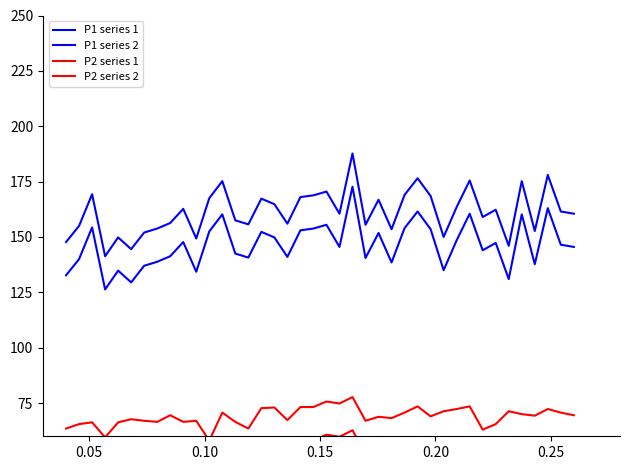

How many lines are shown in the chart?

4